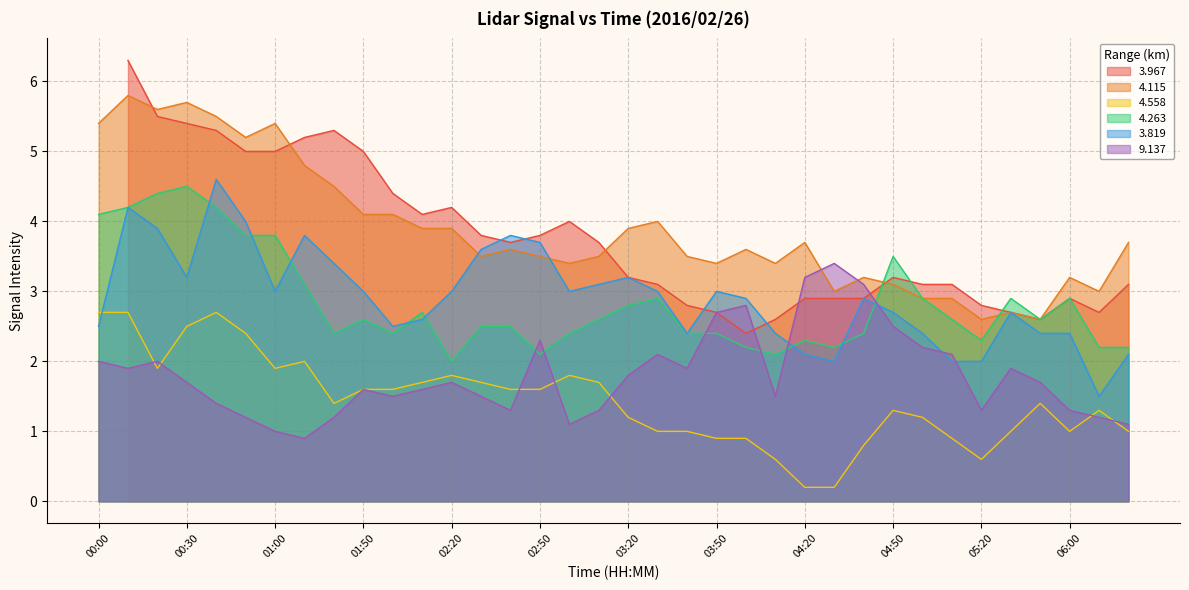

What position from the right is 02:20?

24